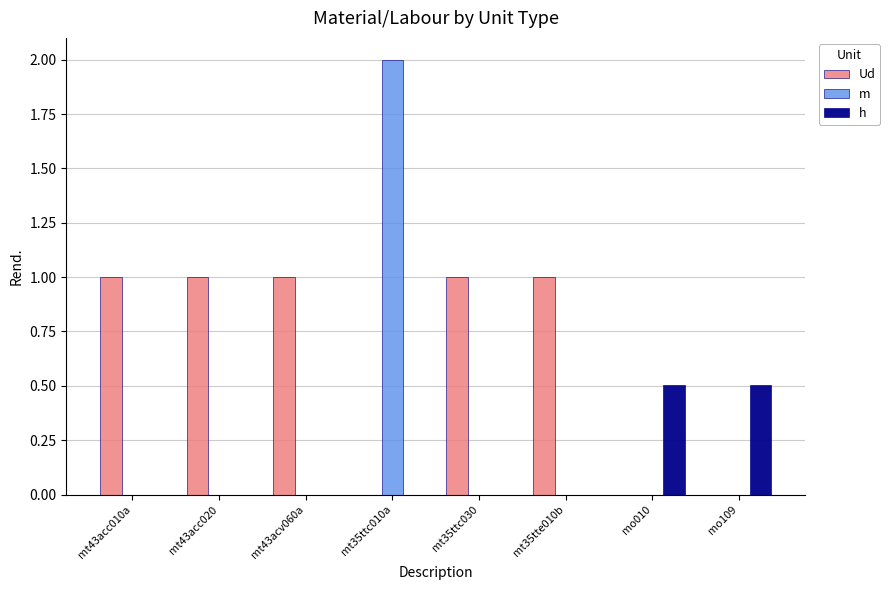

What is the maximum value shown in the chart?

2.0